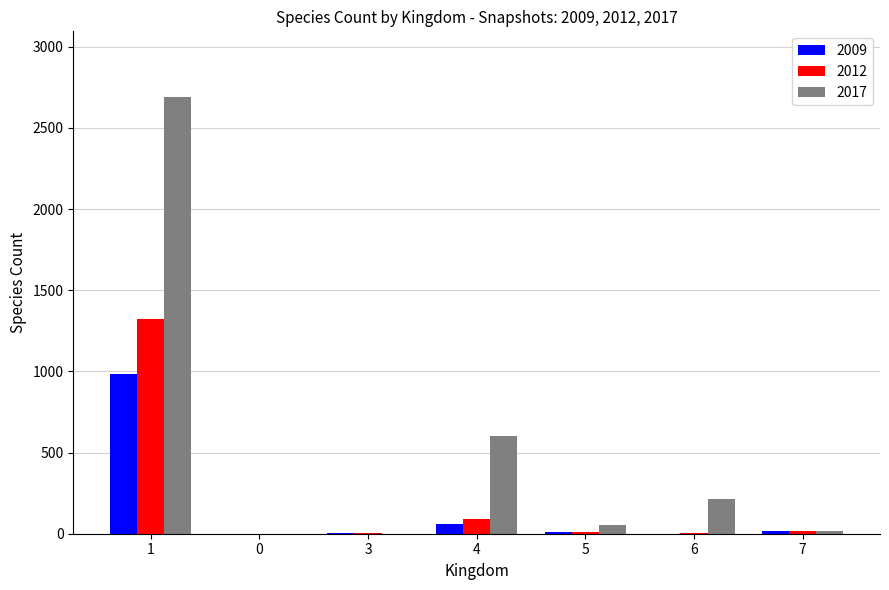

What is the greatest value displayed?

2691